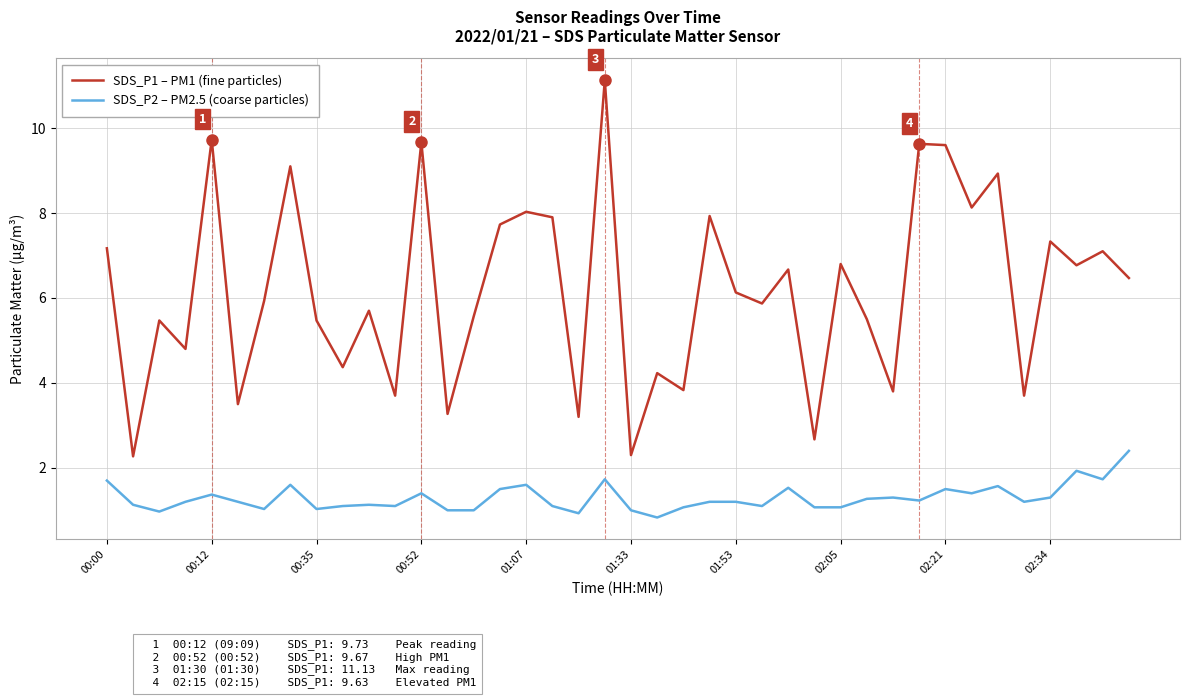

What is the difference between the maximum and minimum values in the SDS_P1 – PM1 (fine particles) series?

8.9